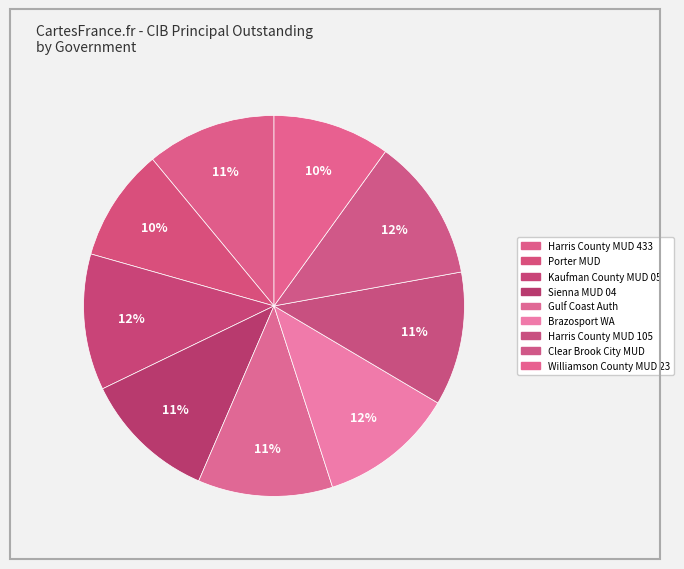

What is the smallest slice in the pie chart?

Porter MUD